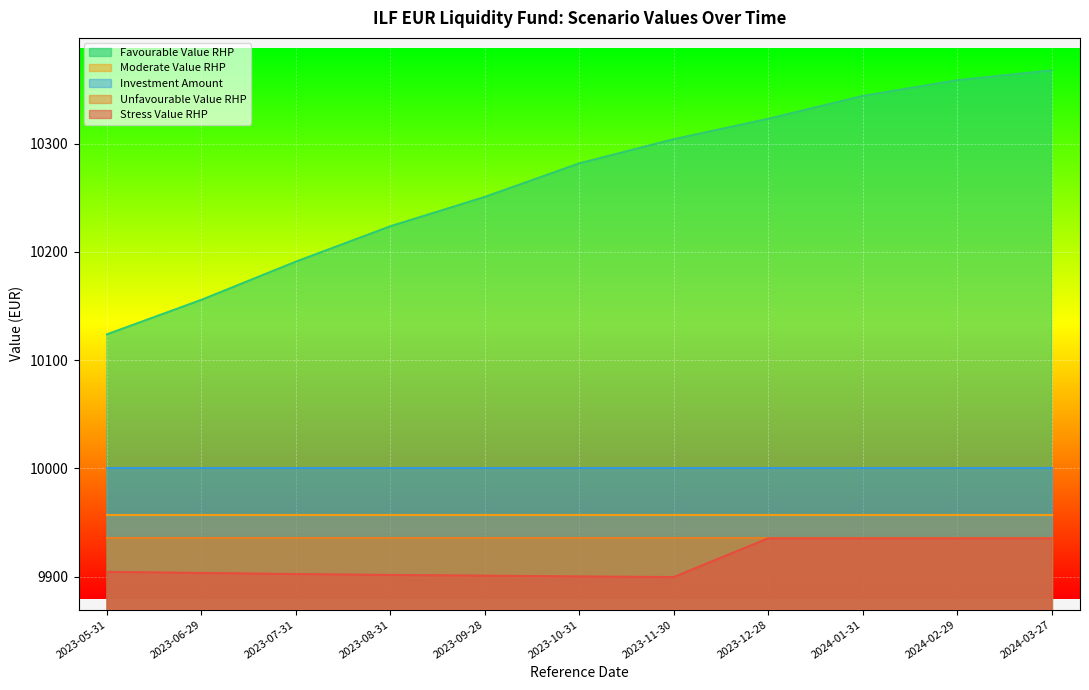

At how many categories does at least one series exceed 10291?

5